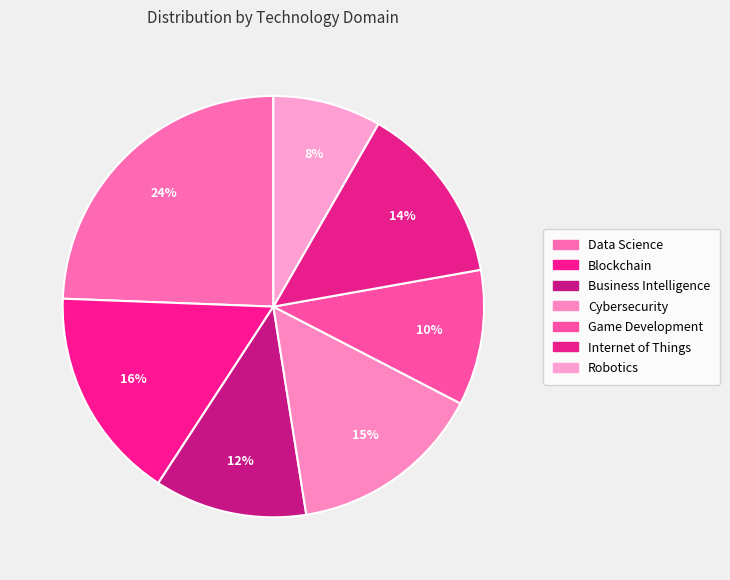

Which has a higher value, Data Science or Blockchain?

Data Science